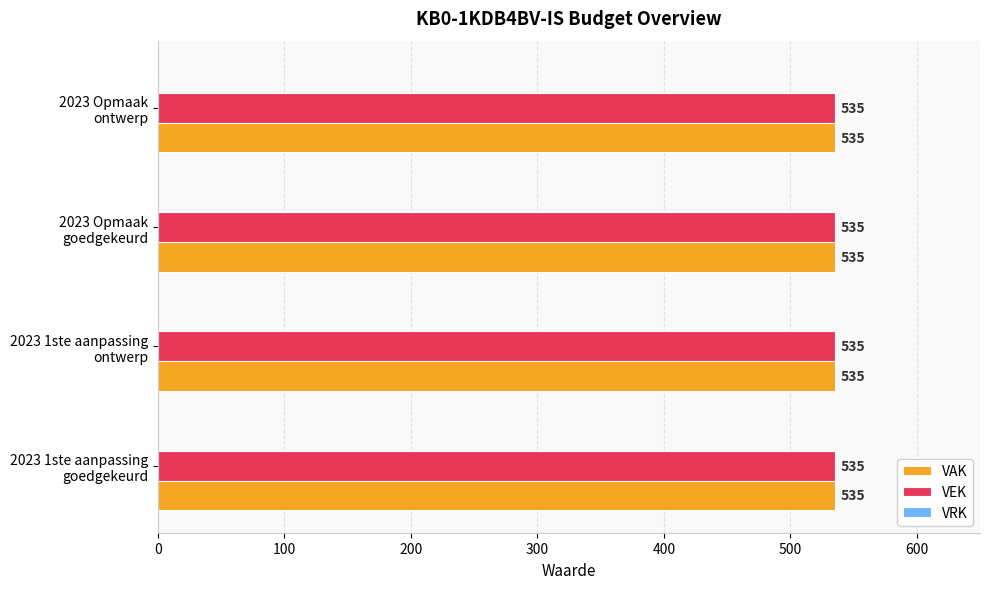

Which series changed the most between 2023 1ste aanpassing
ontwerp and 2023 Opmaak
goedgekeurd?

VAK